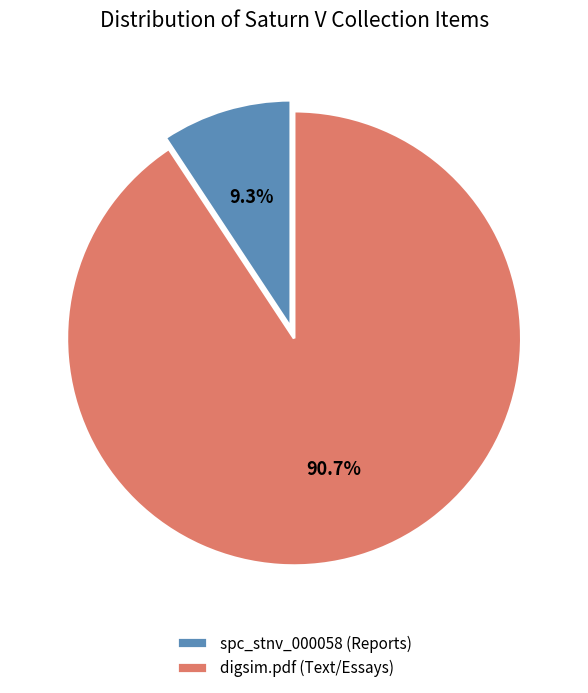

To the nearest percent, what portion does spc_stnv_000058 (Reports) represent?

9%